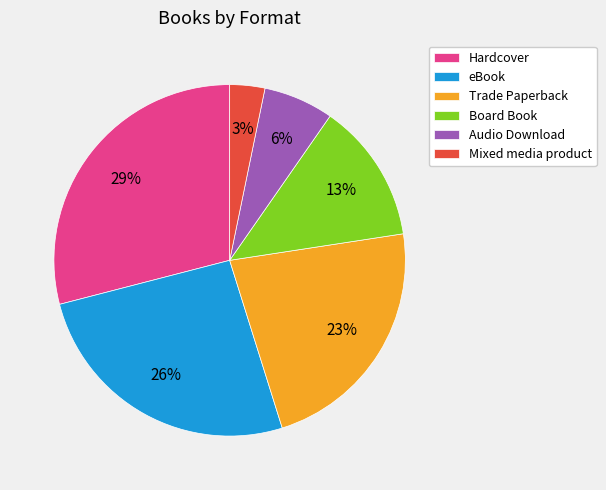

Which slice is the smallest?

Mixed media product